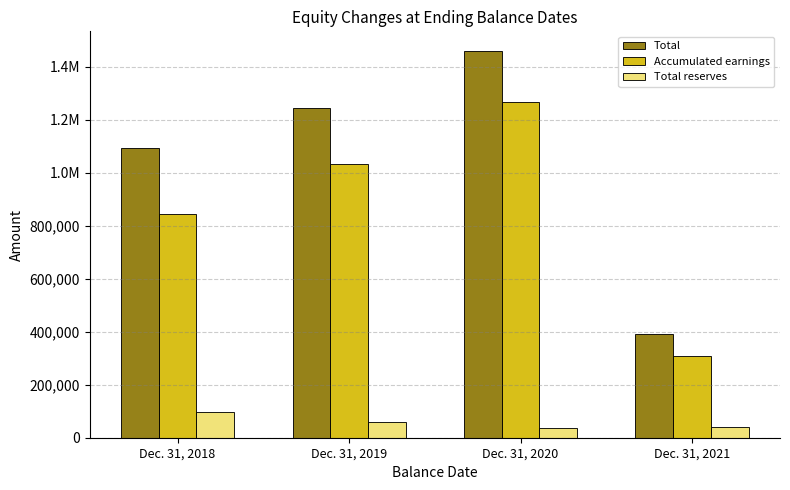

Rank the series by their average value, from lowest to highest.

Total reserves, Accumulated earnings, Total